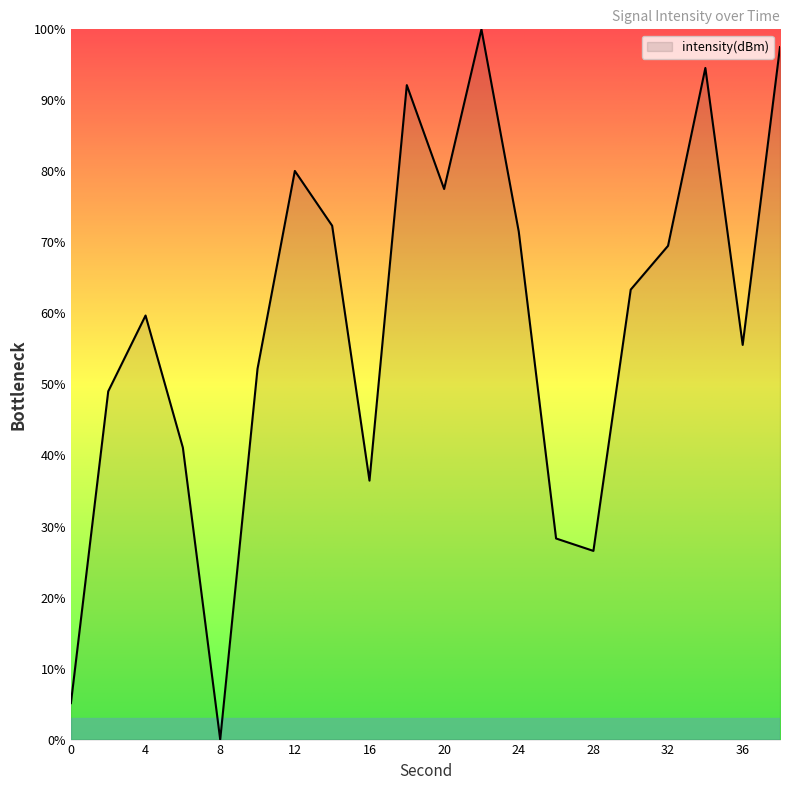

What is the difference between the maximum and minimum values?

100.0